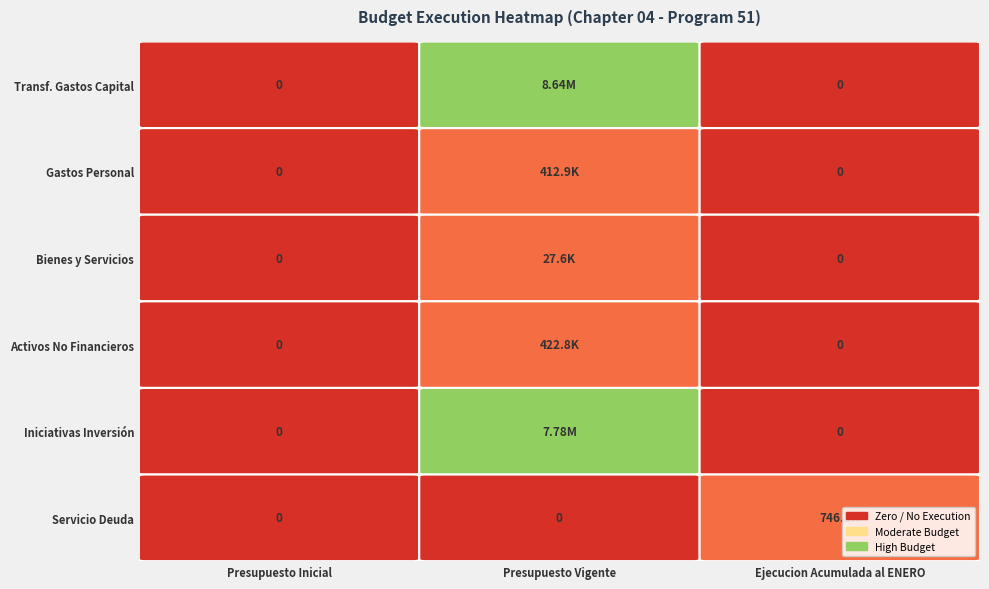

How many values in SERVICIO DE LA DEUDA are above zero?

1